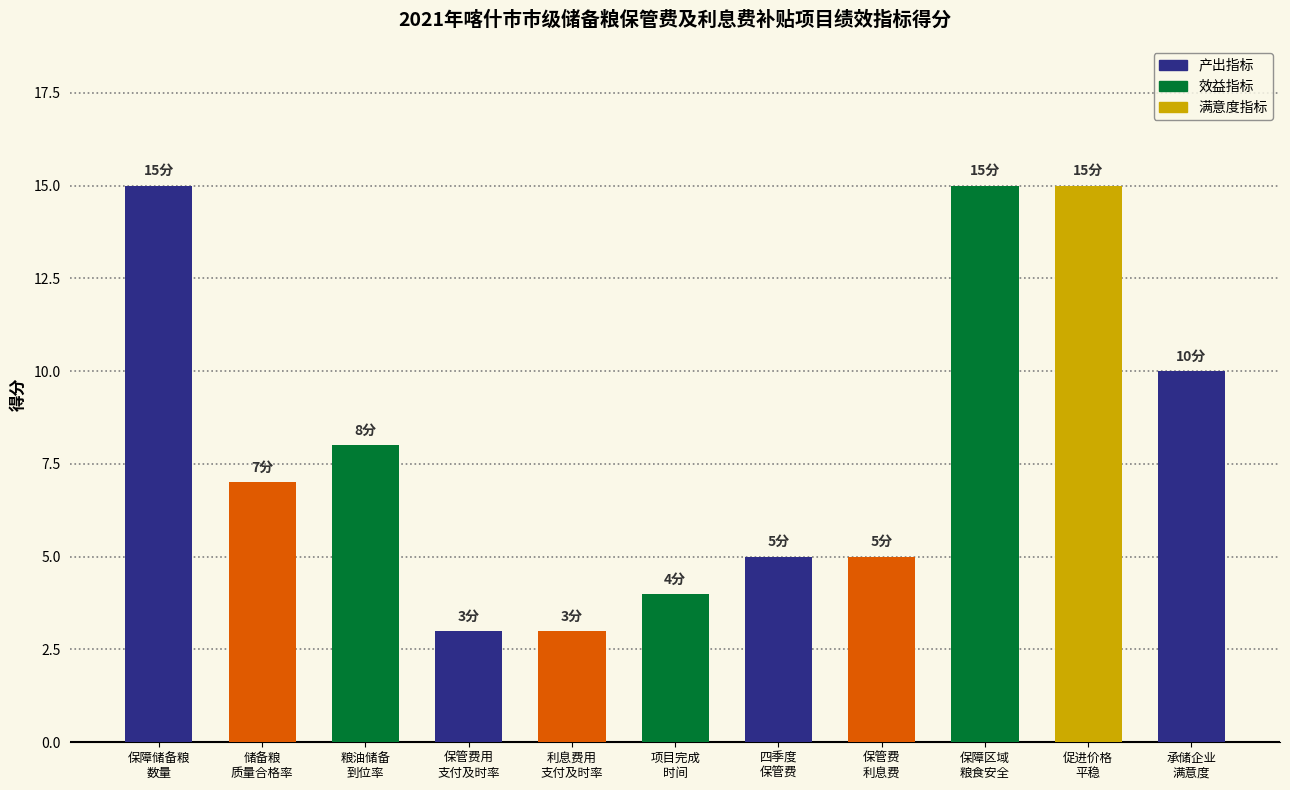

What is the minimum value shown in the chart?

3